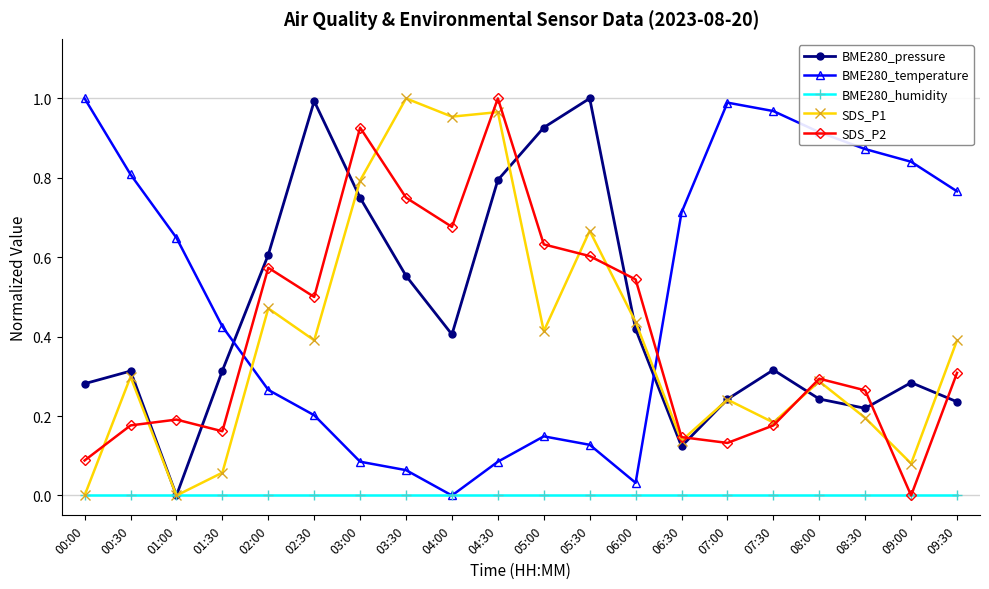

How many interior local peaks does the BME280_pressure series have?

5